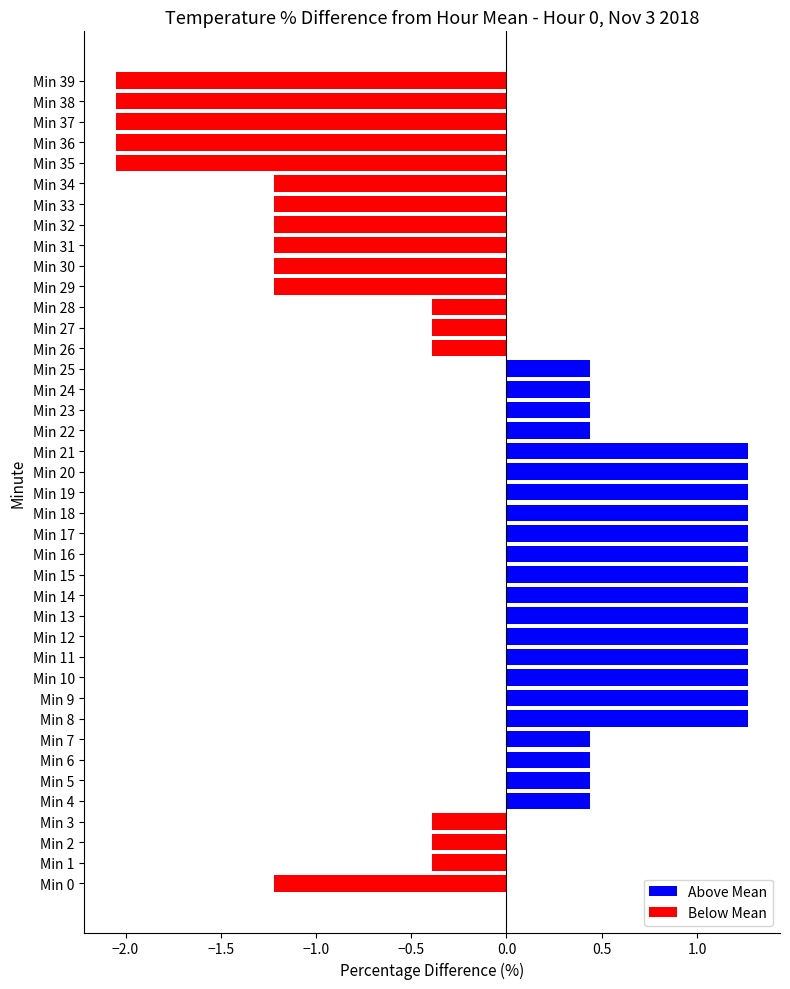

The chart shows a value of 2.3 at Min 21. True or false?

False